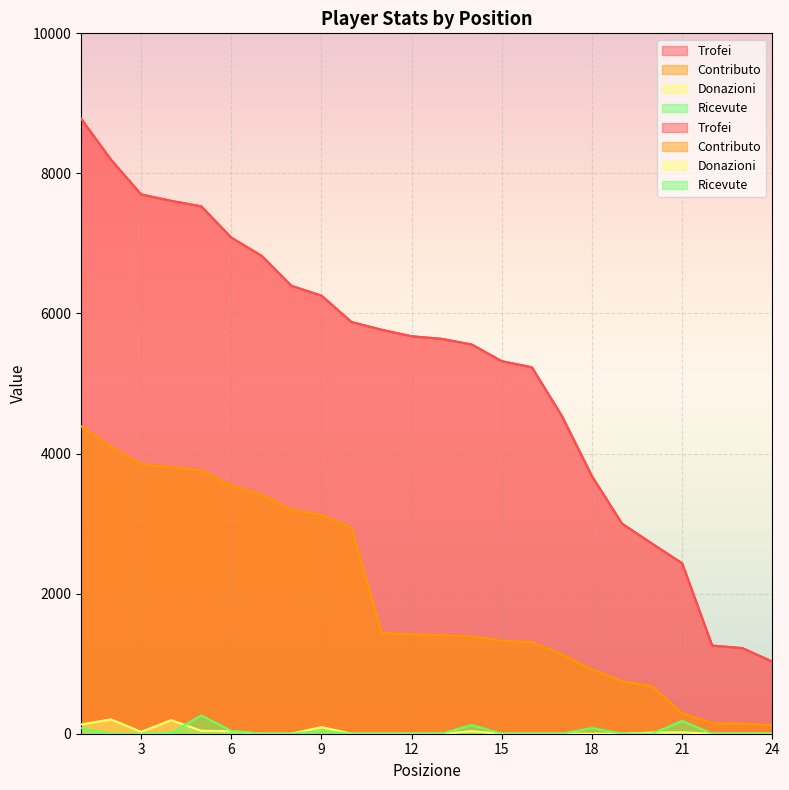

Is the value of Contributo at 14 greater than the value of Trofei at 4?

No